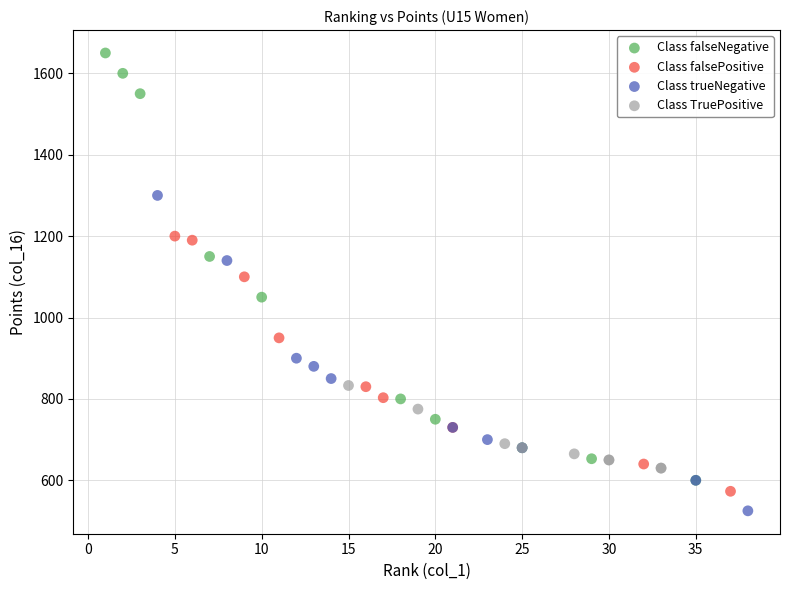

Which series contains the highest Y value?

Class falseNegative